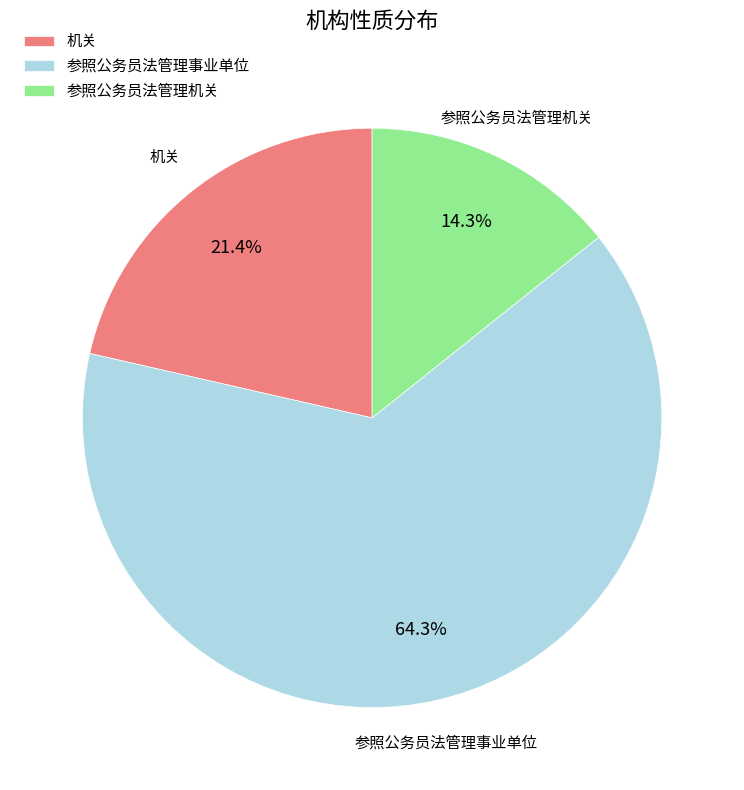

Which has a higher value, 机关 or 参照公务员法管理机关?

机关